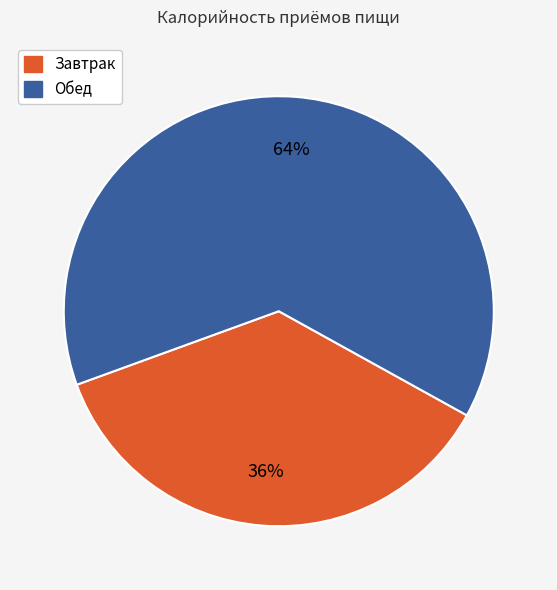

Is it true that Обед is 53% of the pie?

False